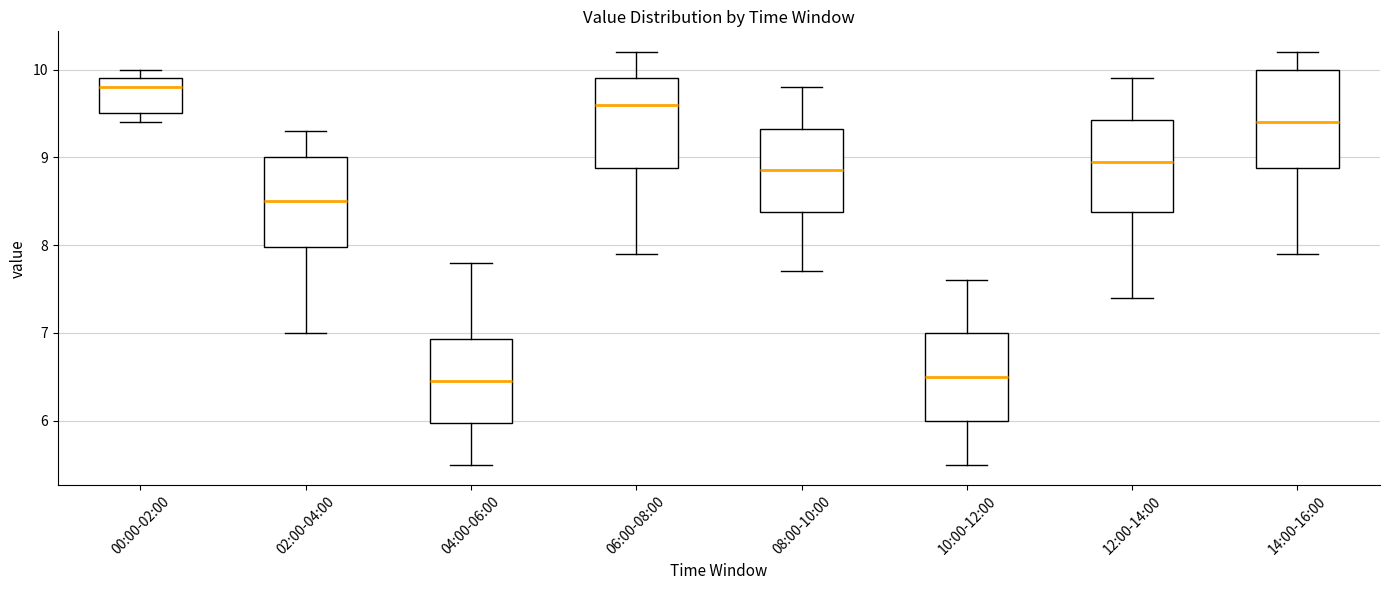

Reading left to right, read every box against the y-axis: the position of its median line, the range the box covers, and the ends of its whiskers. The values are not printed on the chart, so give them approximately, as read against the axis.

00:00-02:00: median 9.8, box 9.5 to 9.9, whiskers 9.4 to 10.0
02:00-04:00: median 8.5, box 8.0 to 9.0, whiskers 7.0 to 9.3
04:00-06:00: median 6.5, box 6.0 to 6.9, whiskers 5.5 to 7.8
06:00-08:00: median 9.6, box 8.9 to 9.9, whiskers 7.9 to 10.2
08:00-10:00: median 8.9, box 8.4 to 9.3, whiskers 7.7 to 9.8
10:00-12:00: median 6.5, box 6.0 to 7.0, whiskers 5.5 to 7.6
12:00-14:00: median 9.0, box 8.4 to 9.4, whiskers 7.4 to 9.9
14:00-16:00: median 9.4, box 8.9 to 10.0, whiskers 7.9 to 10.2